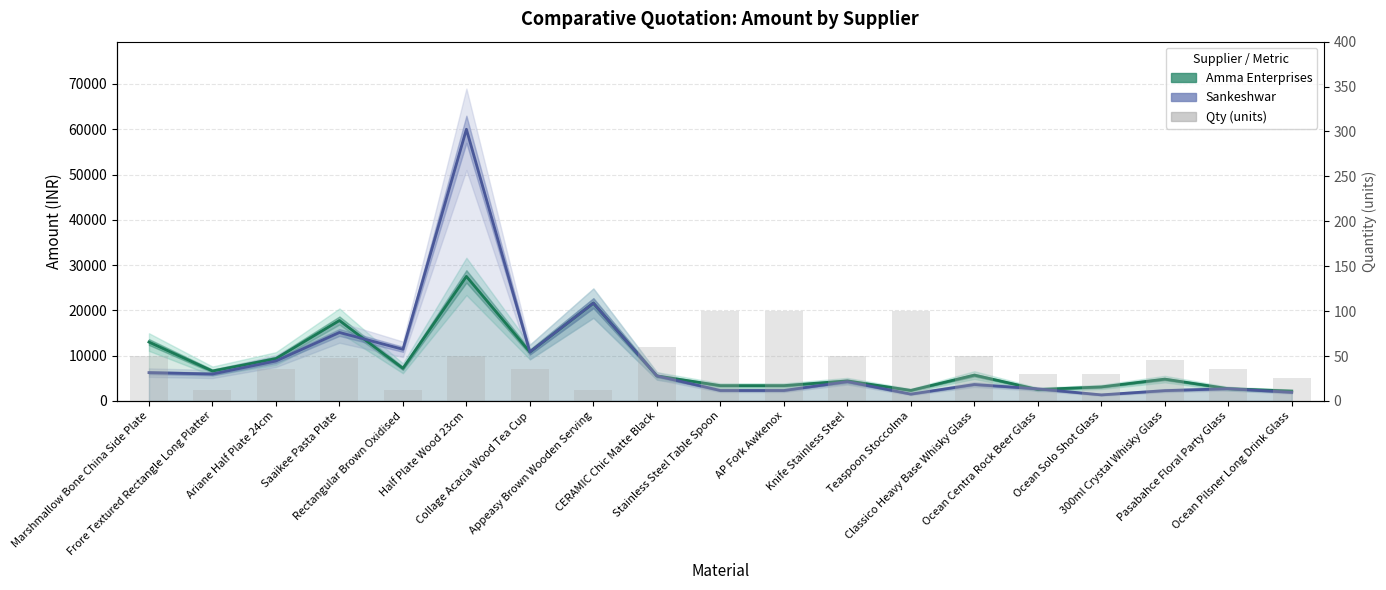

The value of Amma Enterprises at Ocean Centra Rock Beer Glass is 2520.0. True or false?

True